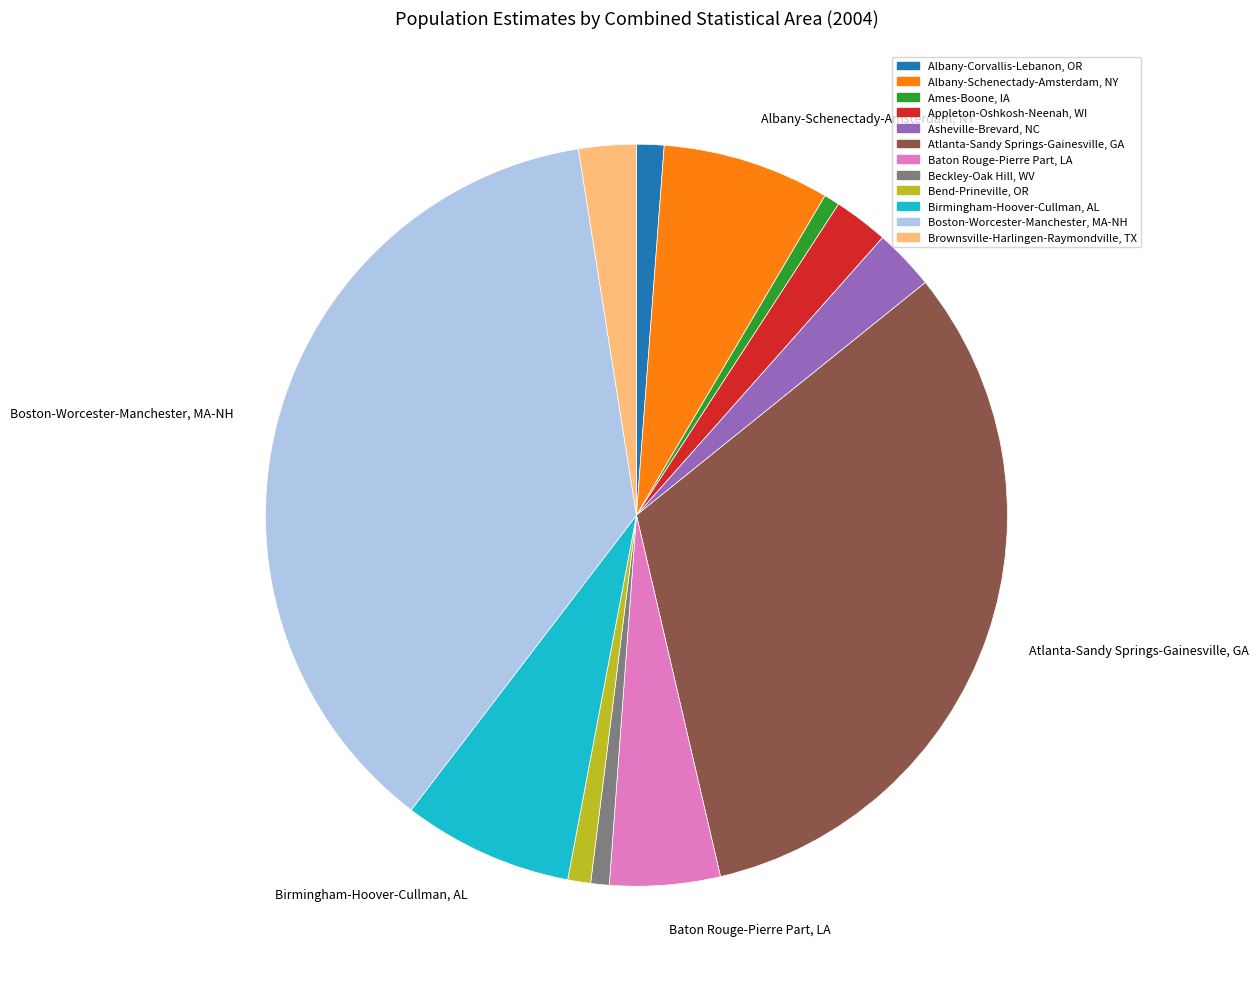

Is there any slice that represents more than half of the pie?

No